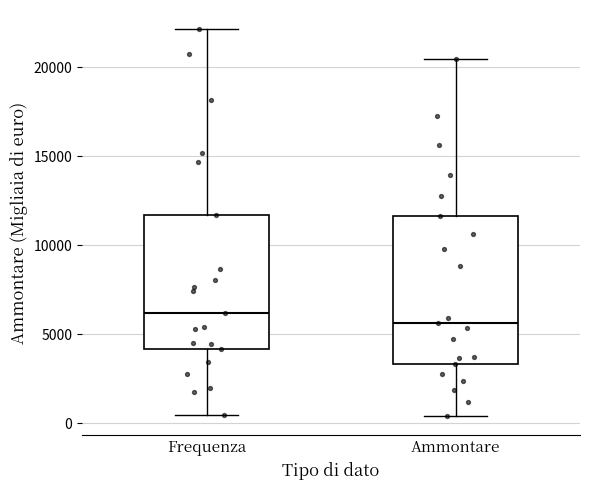

Where does the median line of the box for Frequenza sit on the y-axis? The values are not printed on the chart, so give them approximately, as read against the axis.

6000